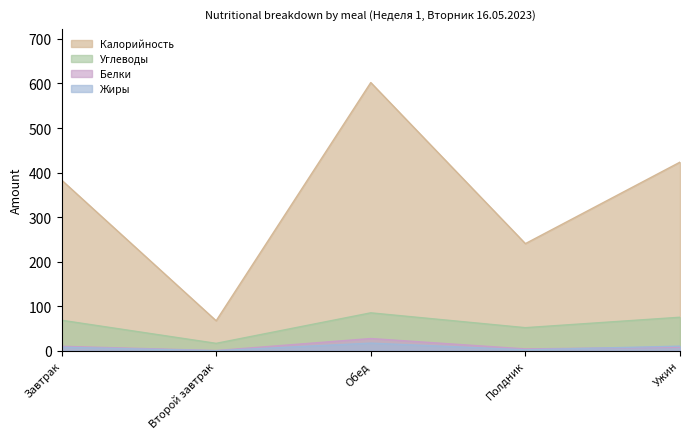

The value of Белки at Обед is 27.3. True or false?

True